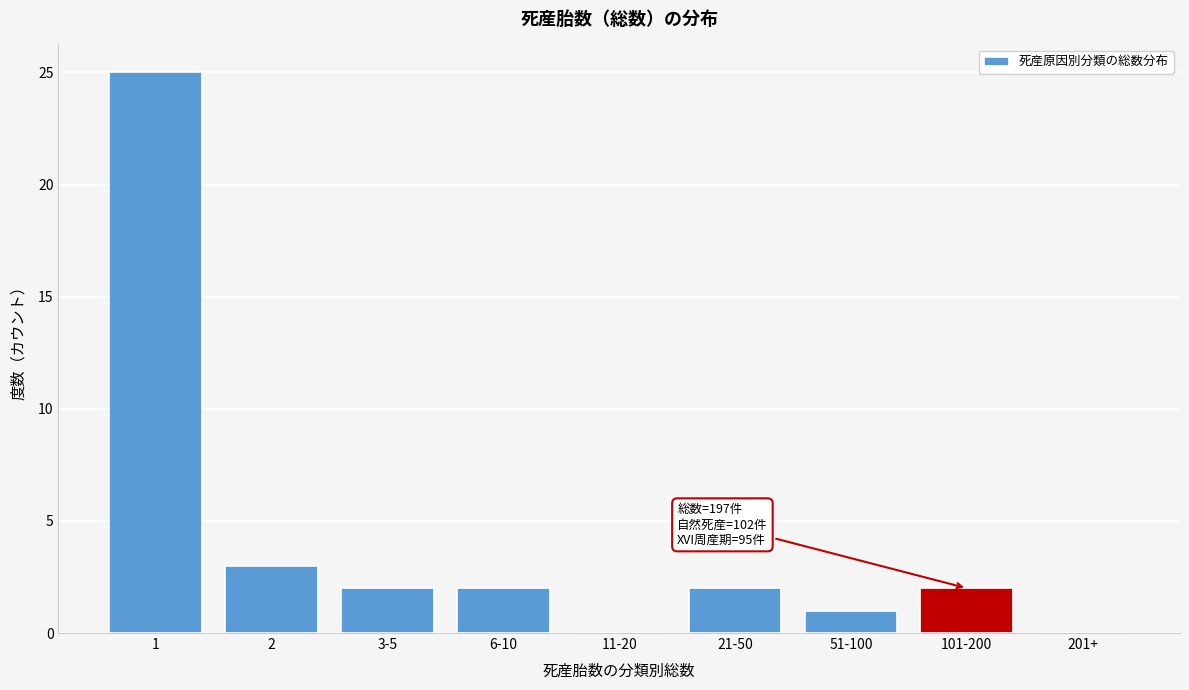

Reading left to right, extract all data points from this chart.

1=25	2=3	3-5=2	6-10=2	11-20=0	21-50=2	51-100=1	101-200=2	201+=0